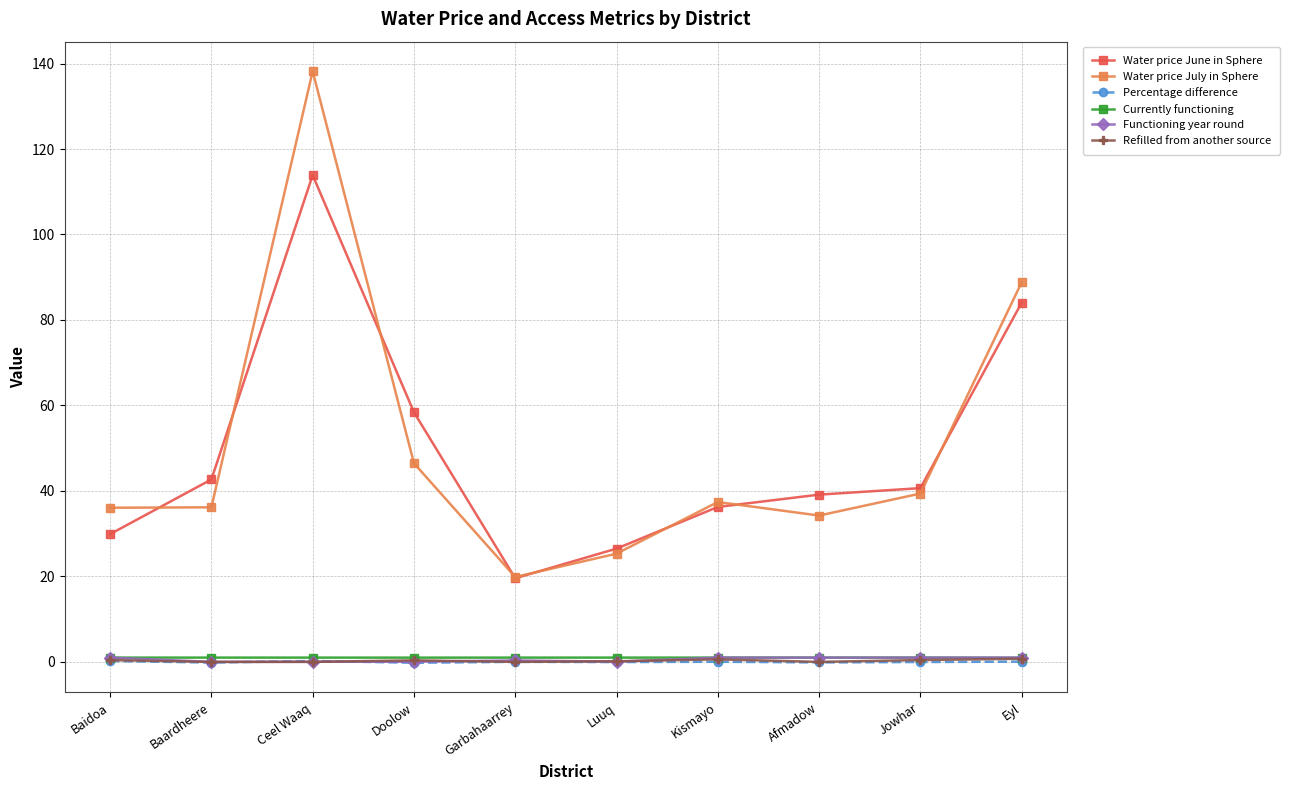

What is the average value of the Water price June in Sphere series?

49.1